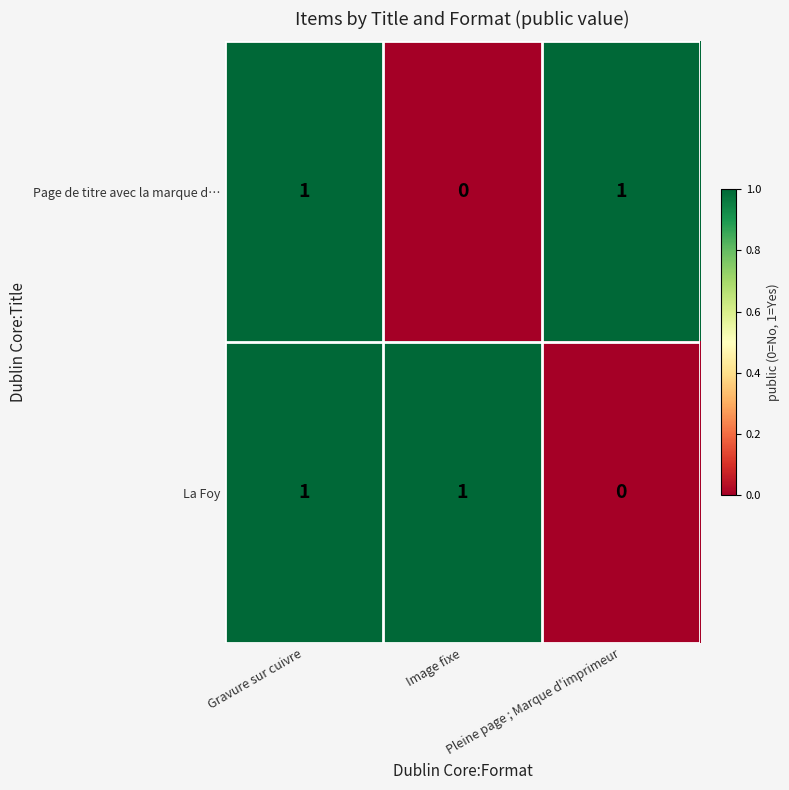

At how many categories does at least one series exceed 0?

3